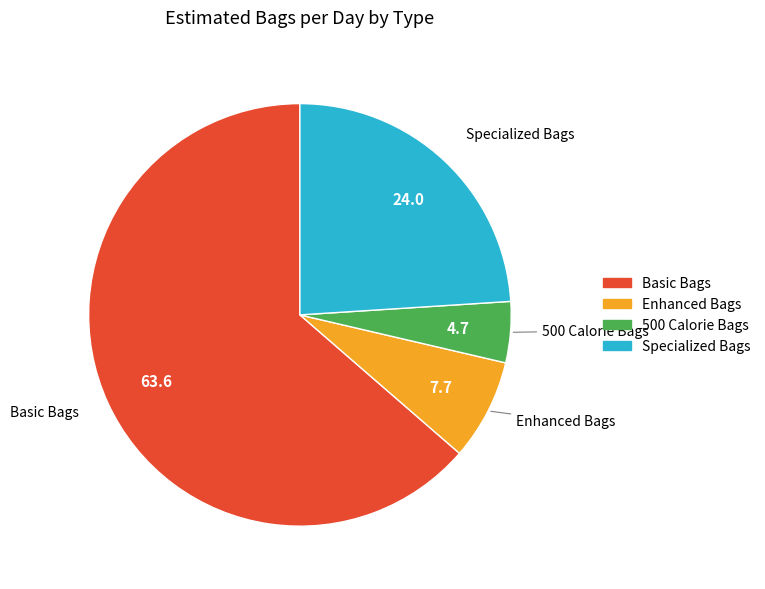

True or false: Enhanced Bags accounts for 19% of the total.

False